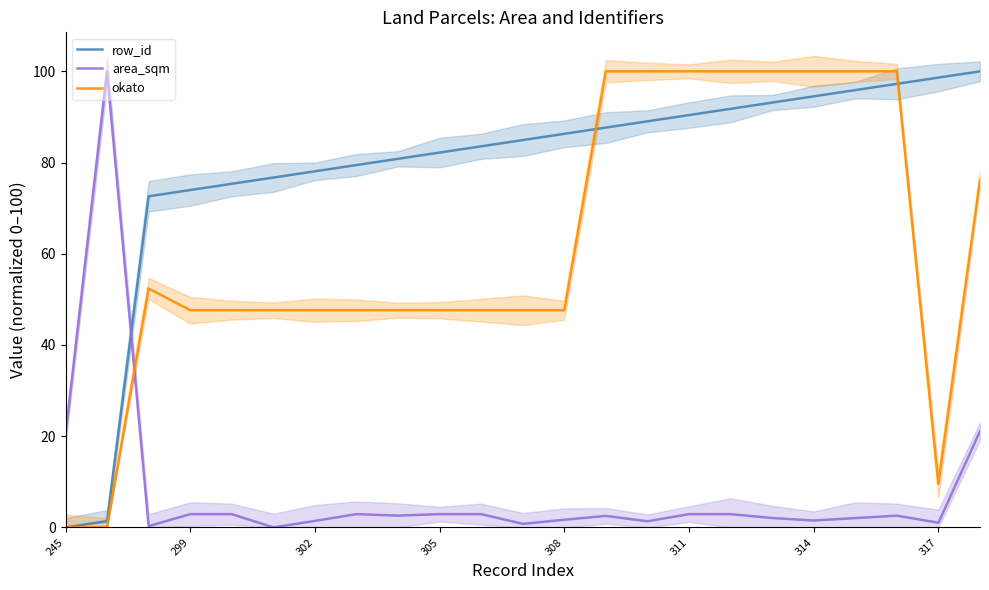

How many values in row_id are above zero?

22